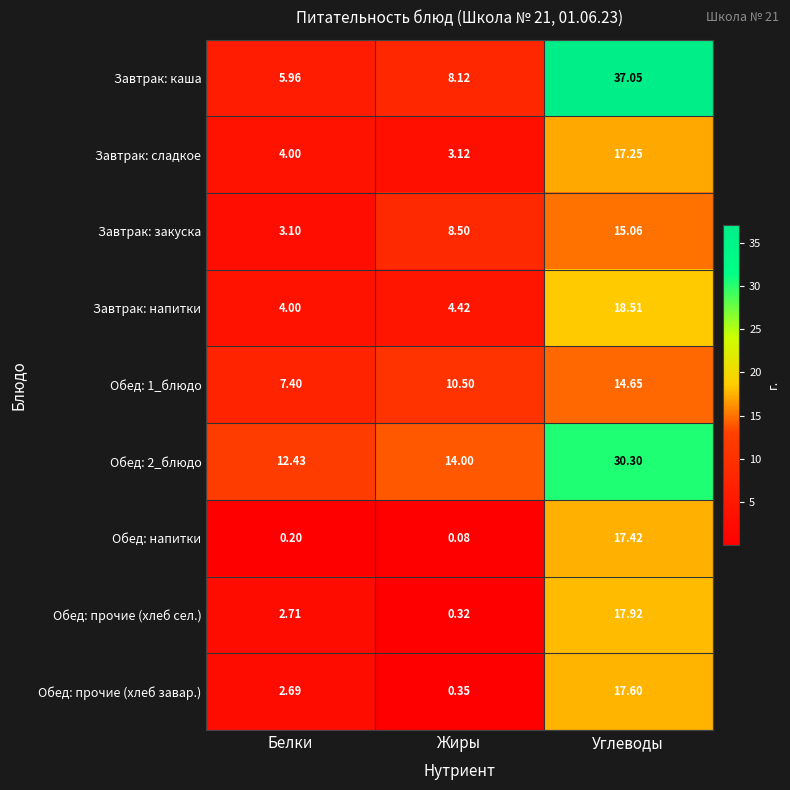

At which label does Завтрак: напитки reach its peak?

Углеводы